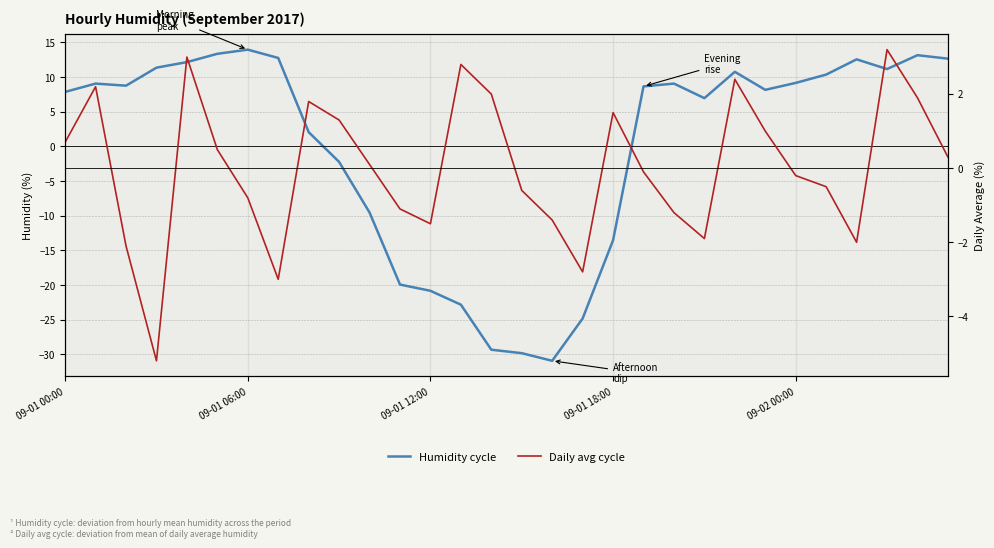

What is the value of the Daily avg cycle point at the 15th from the left?

2.0